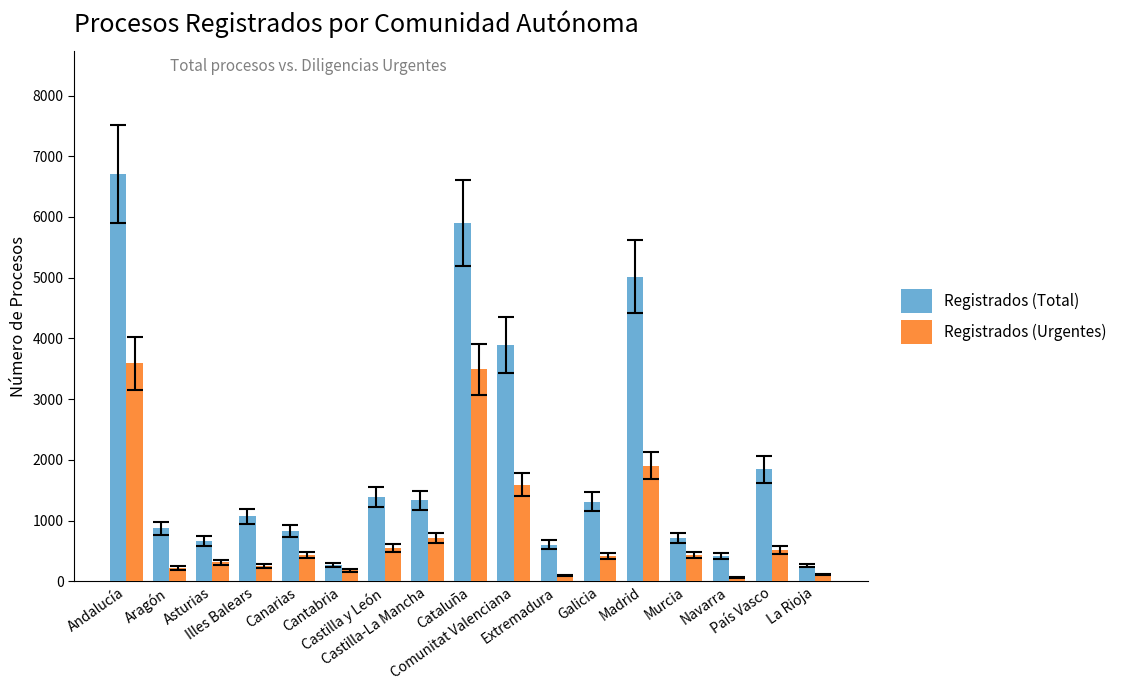

How many groups of bars are there?

17